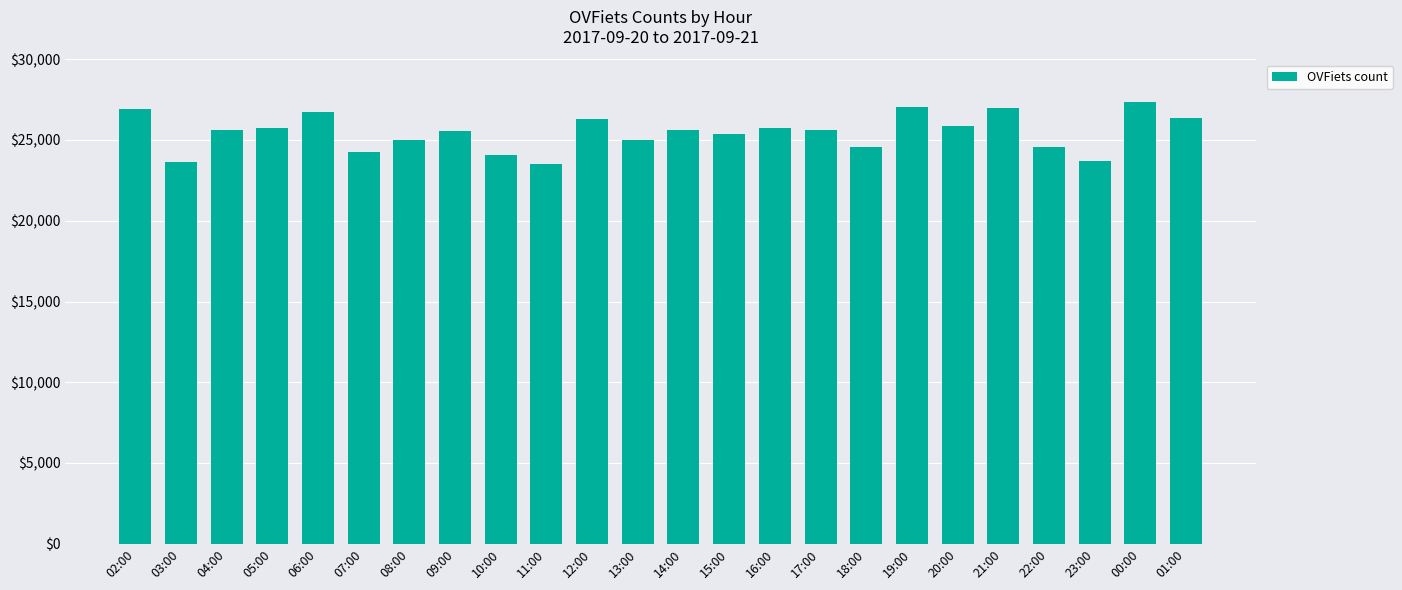

Does the chart contain stacked bars?

No